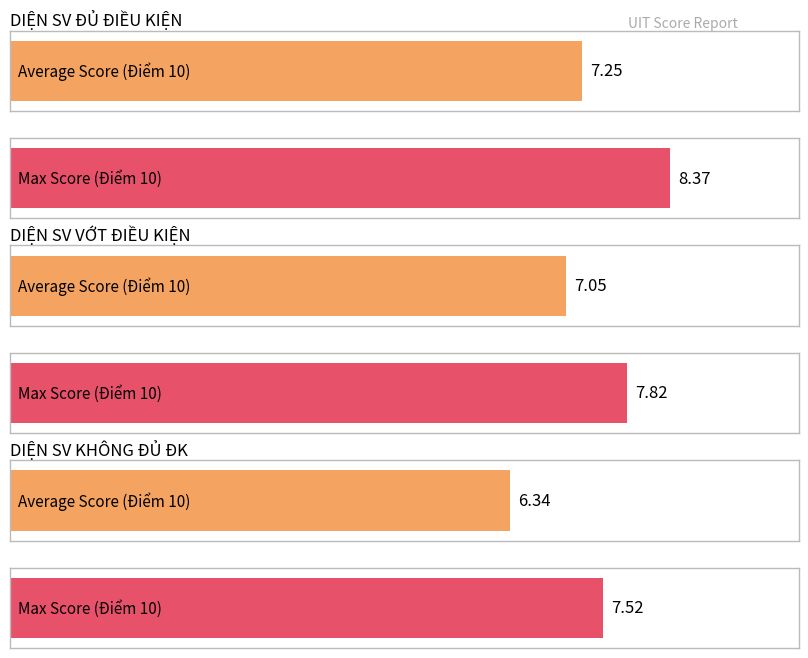

What is the difference between the maximum and minimum values in the Max Score (Điểm 10) series?

0.8